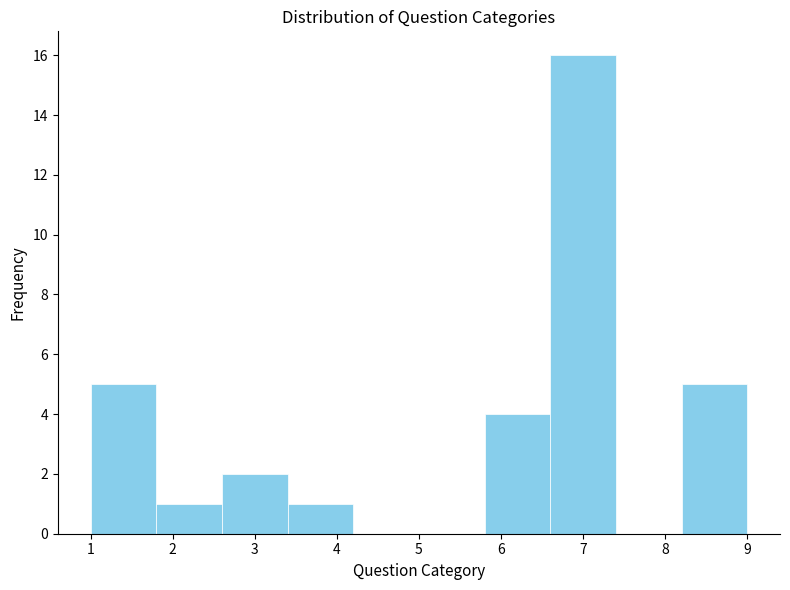

Reading left to right, transcribe this chart: for each bar, give the range it covers on the x-axis and its height. The values are not printed on the chart, so give them approximately, as read against the axis.

1.0 to 1.8: 5
1.8 to 2.6: 1
2.6 to 3.4: 2
3.4 to 4.2: 1
4.2 to 5.0: 0
5.0 to 5.8: 0
5.8 to 6.6: 4
6.6 to 7.4: 16
7.4 to 8.2: 0
8.2 to 9.0: 5